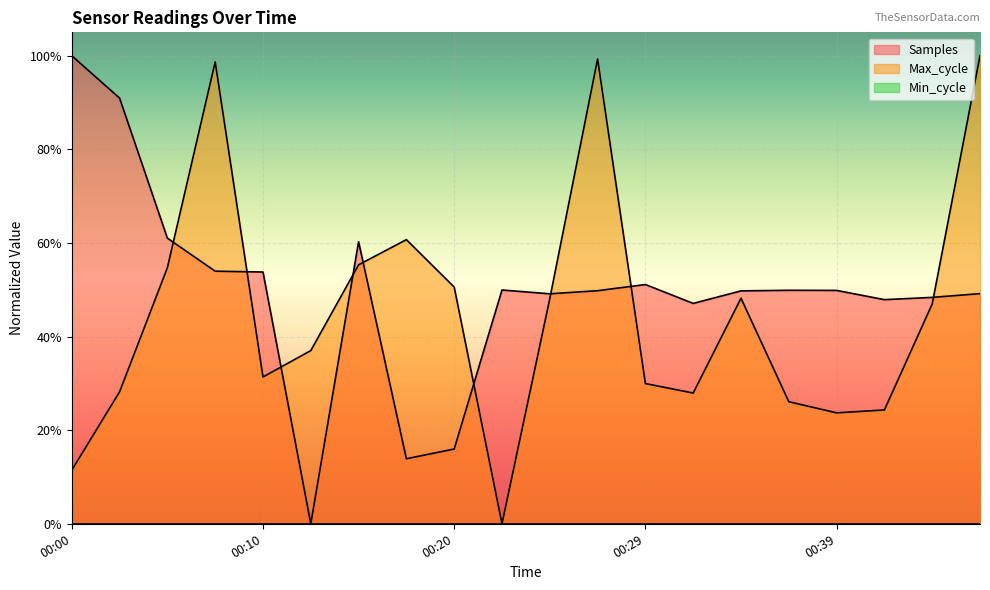

In Samples, how many points are lower than both neighbors (excluding endpoints)?

5